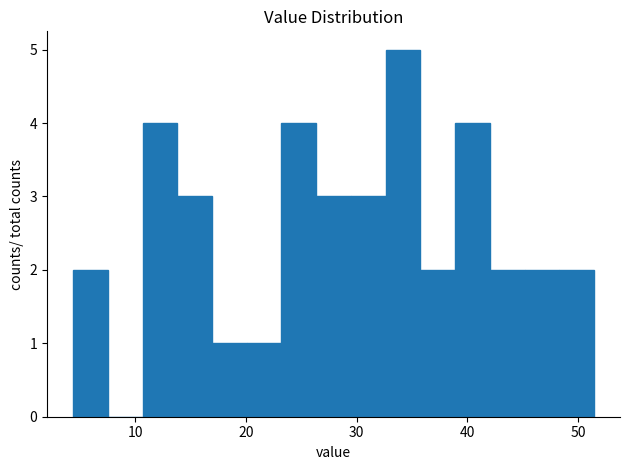

Read against the x-axis, roughly where is the centre of the tallest bar?

34